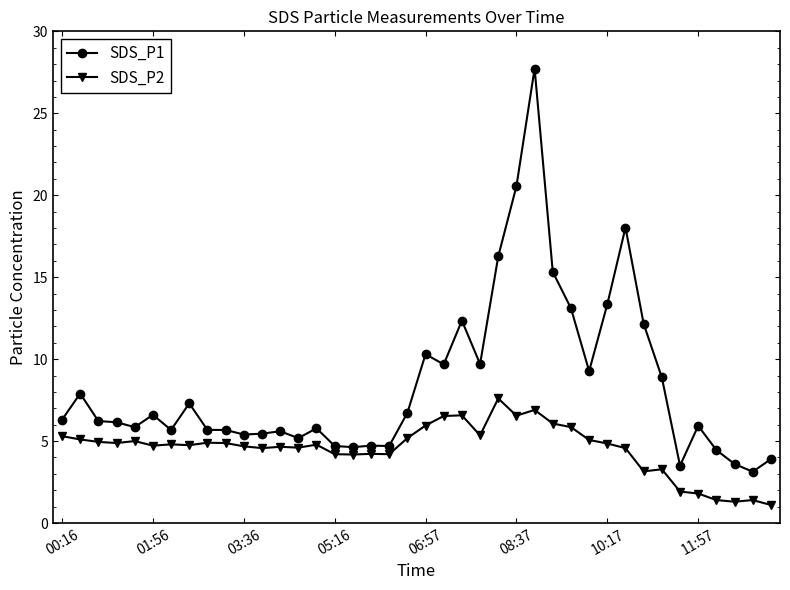

What is the value of the SDS_P1 point at the 7th from the left?

5.7